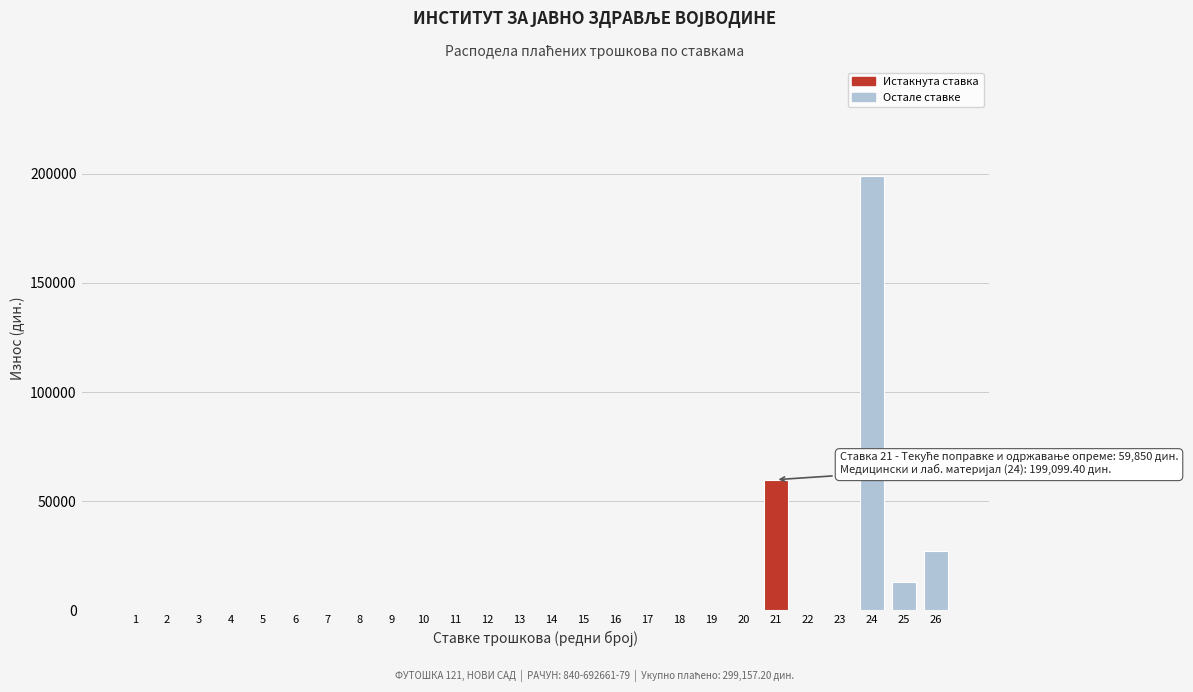

Reading left to right, what are all the values shown in this chart?

1=0.0	2=0.0	3=0.0	4=0.0	5=0.0	6=0.0	7=0.0	8=0.0	9=0.0	10=0.0	11=0.0	12=0.0	13=0.0	14=0.0	15=0.0	16=0.0	17=0.0	18=0.0	19=0.0	20=0.0	21=59850.0	22=0.0	23=0.0	24=199099.4	25=12916.8	26=27291.0